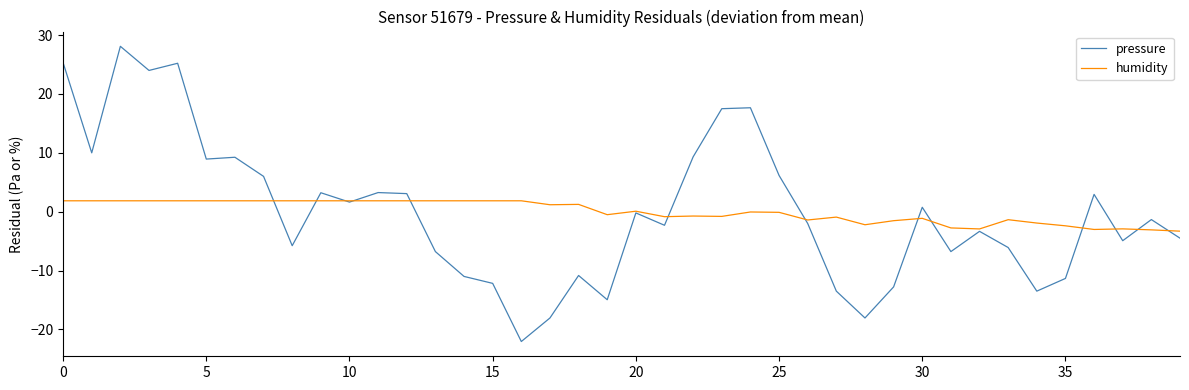

Which series has the largest range (max minus min)?

pressure